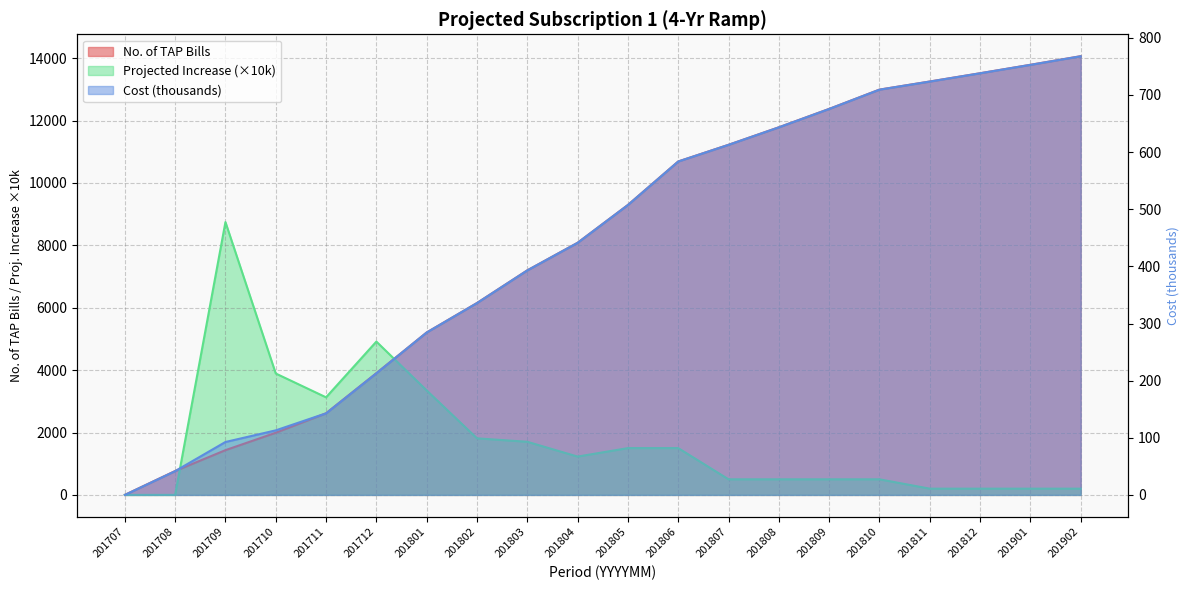

Does the chart have visible grid lines?

Yes